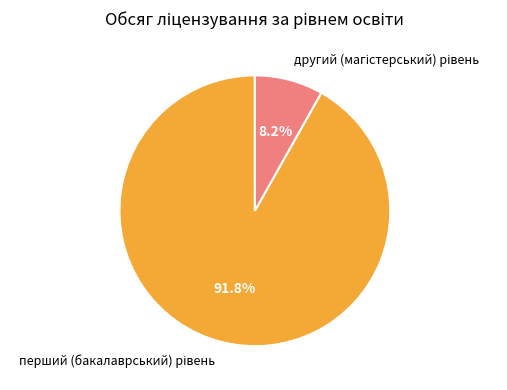

Does any single category account for the majority?

Yes